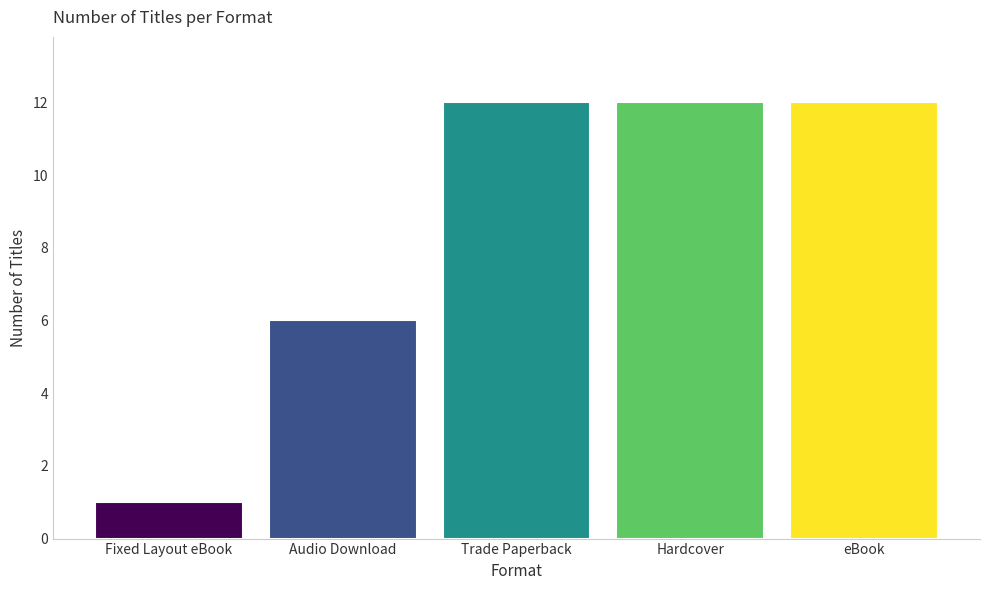

What is the ratio of the value at Trade Paperback to the value at Audio Download?

2.0